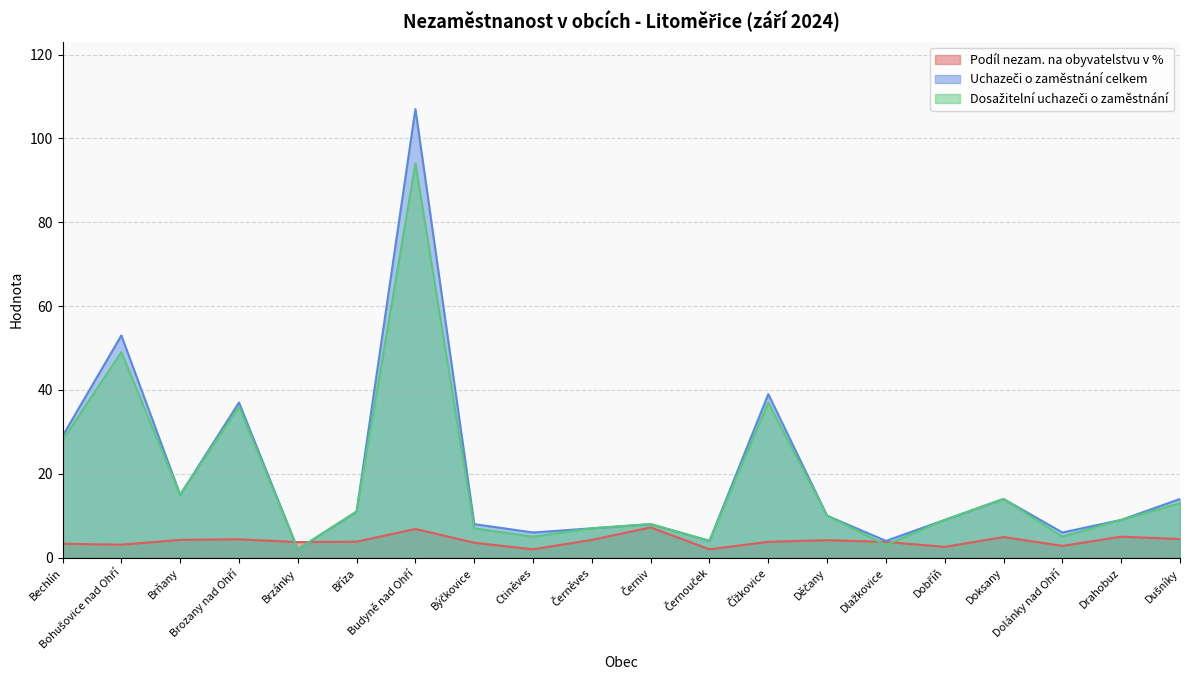

Count the number of categories in the chart.

20